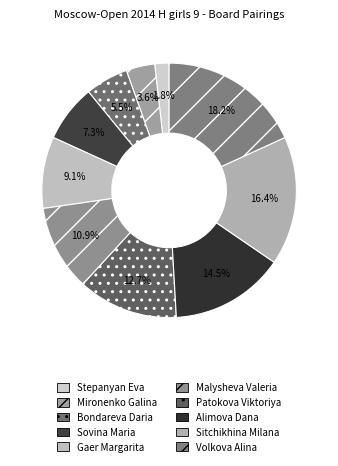

How many segments does this pie chart have?

10